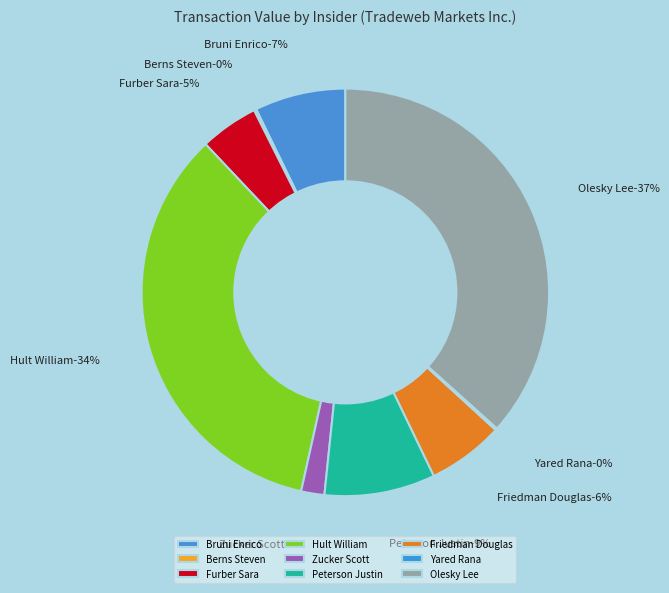

How many slices are in this pie chart?

9